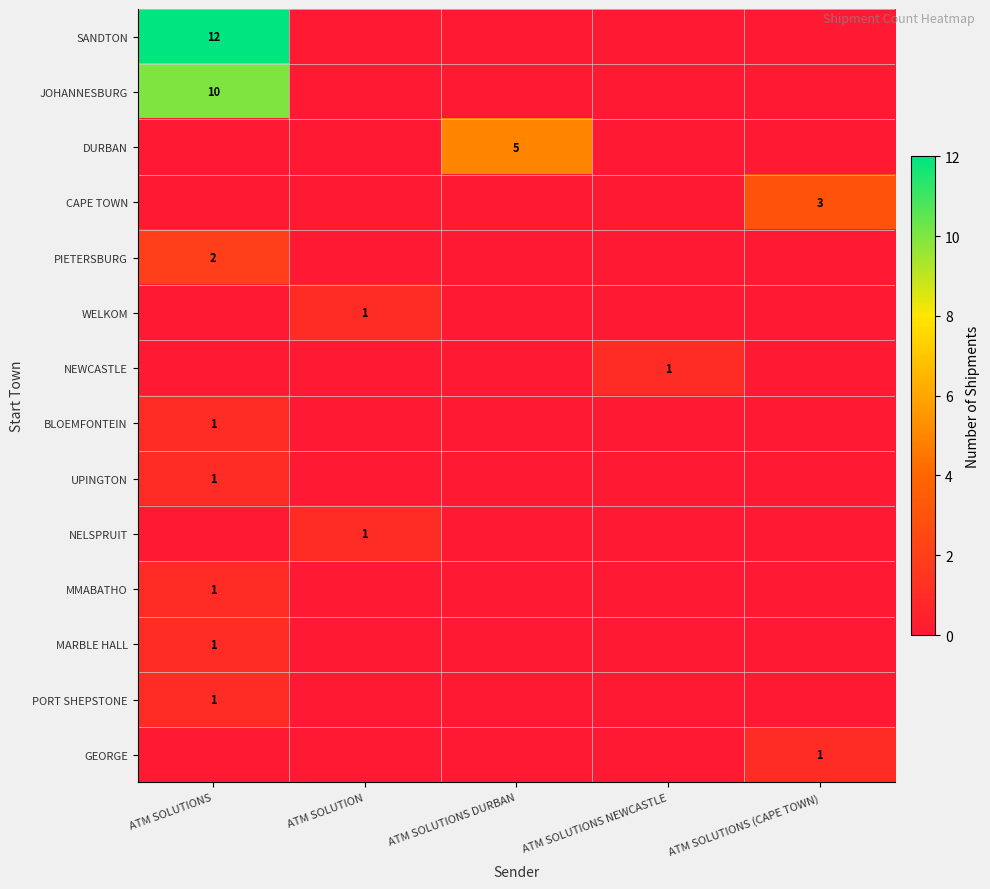

The CAPE TOWN series shows 3 at ATM SOLUTIONS (CAPE TOWN). True or false?

True